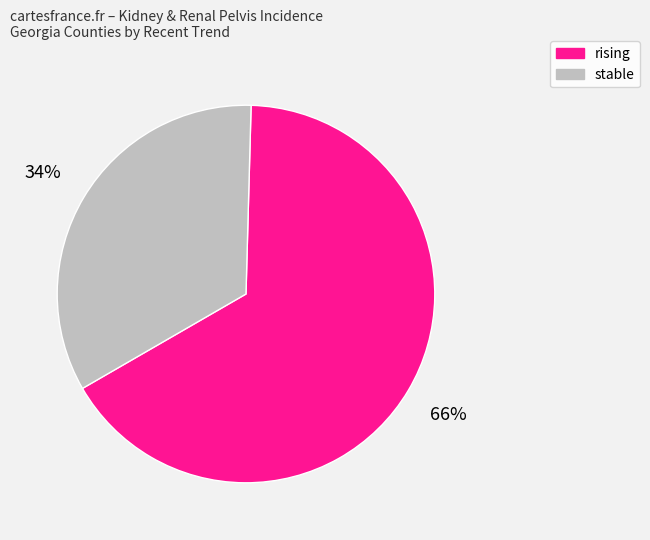

Is there a majority slice in this chart?

Yes